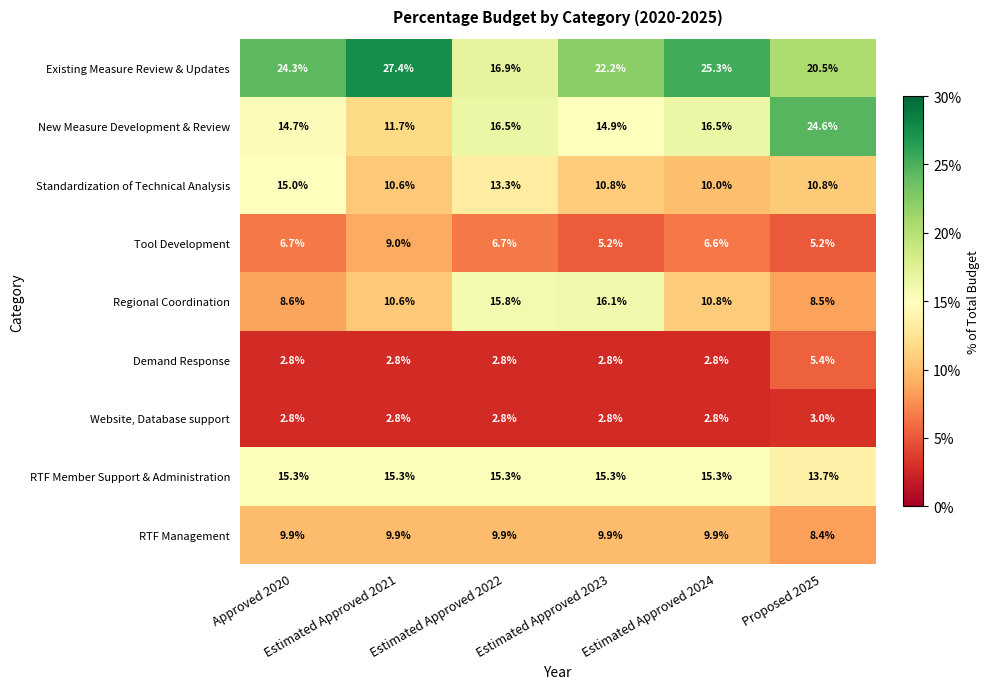

Which series has the largest total across all categories?

Existing Measure Review & Updates